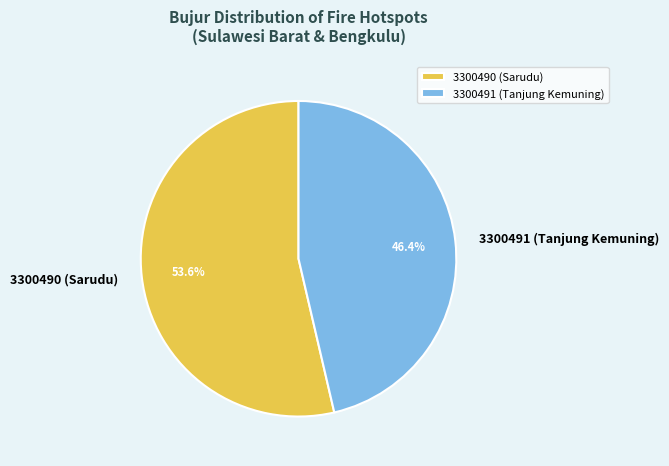

Count the number of slices in the pie.

2